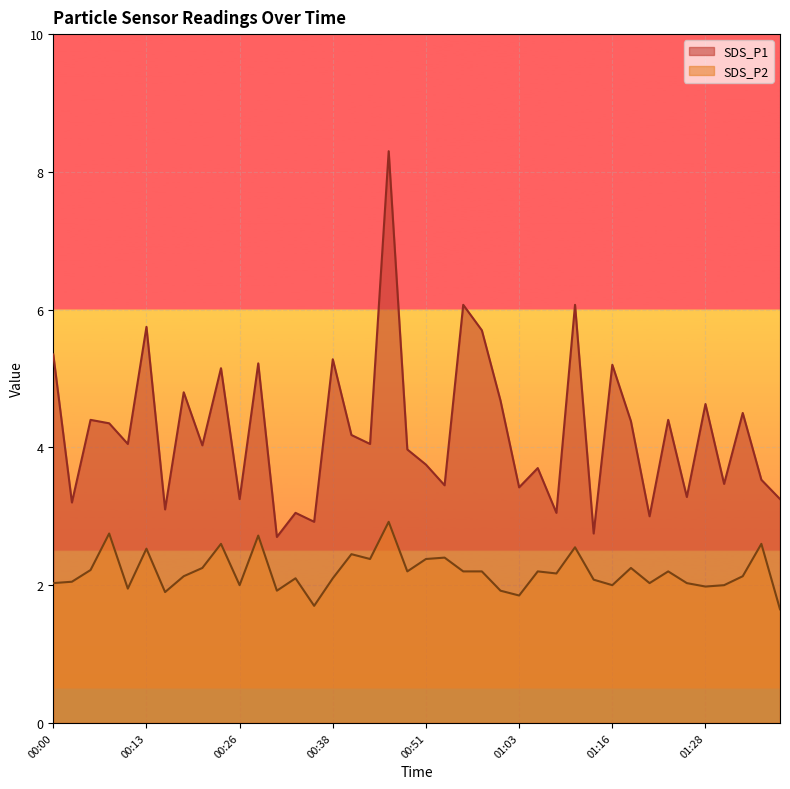

What are all the series names shown in the legend?

SDS_P1, SDS_P2